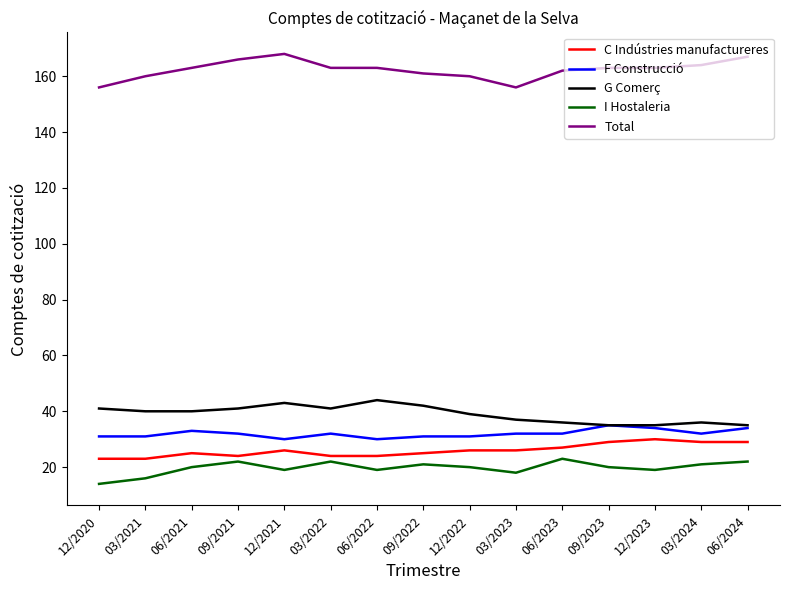

What is the total value across all series at 09/2021?

285